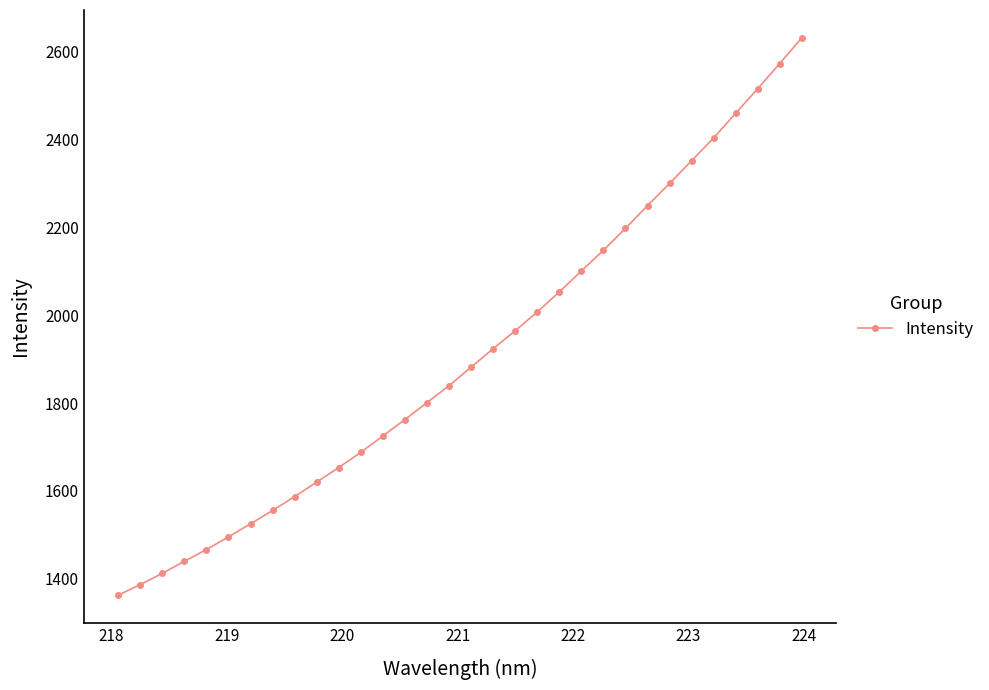

Reading left to right, what are all the values shown in this chart?

1362.6	1386.6	1412.3	1439.6	1466.5	1495.3	1525.2	1555.5	1587.2	1620.1	1653.3	1687.9	1725.2	1762.6	1801.1	1839.8	1881.8	1923.9	1964.8	2007.4	2053.0	2100.7	2147.8	2197.7	2249.3	2299.9	2351.7	2403.6	2459.6	2515.5	2572.9	2631.3